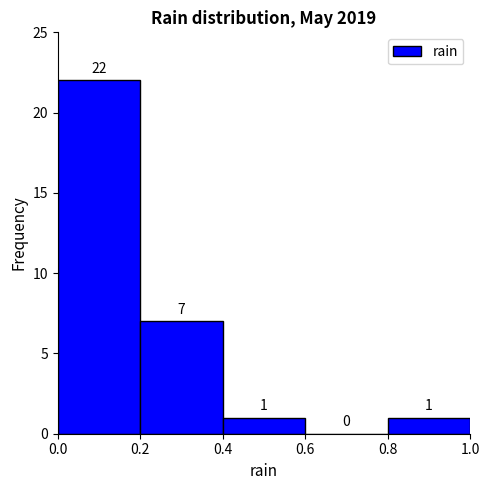

How tall is the bar that spans 0.2 to 0.4 on the x-axis?

7